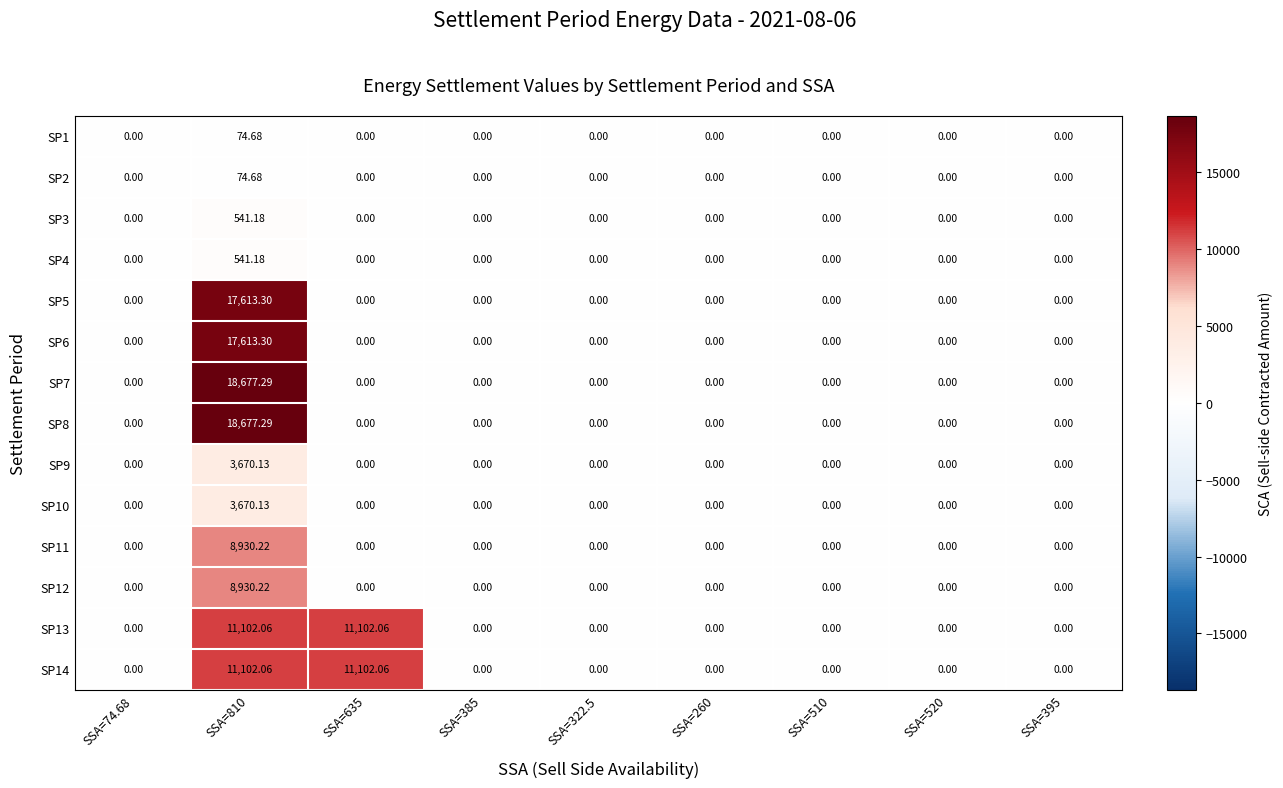

How many distinct data groups are displayed?

14